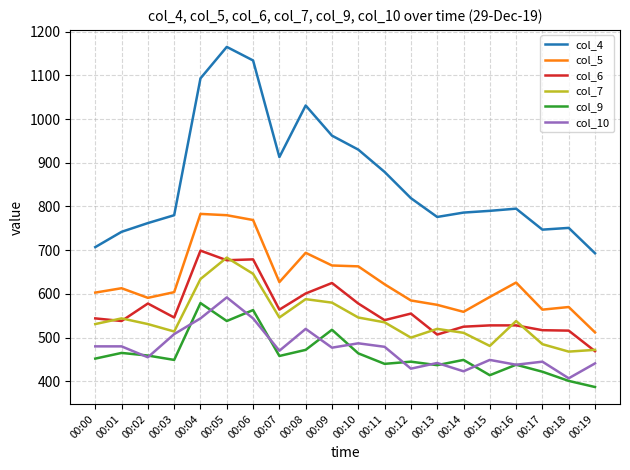

What is the total value across all series at 00:11?

3495